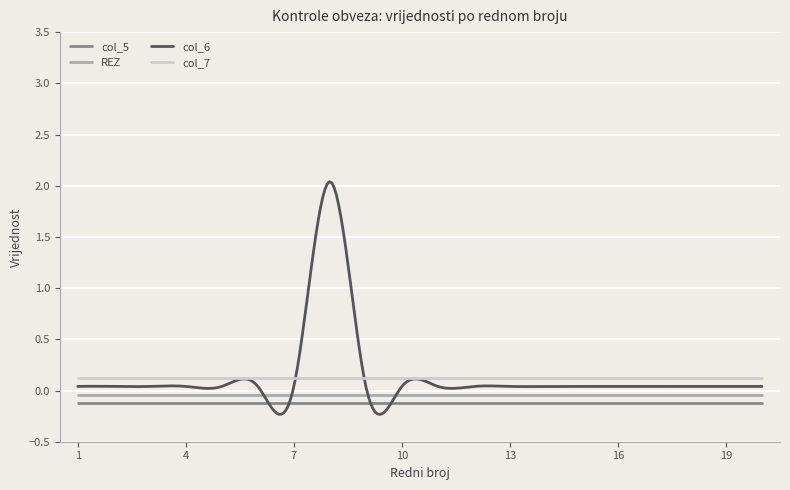

True or false: col_6 and col_5 cross at least once.

False